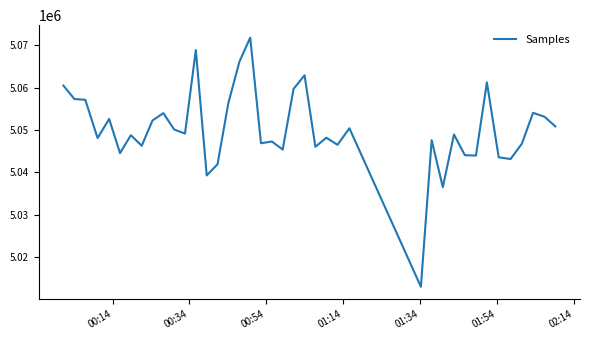

What is the maximum value shown in the chart?

5071820